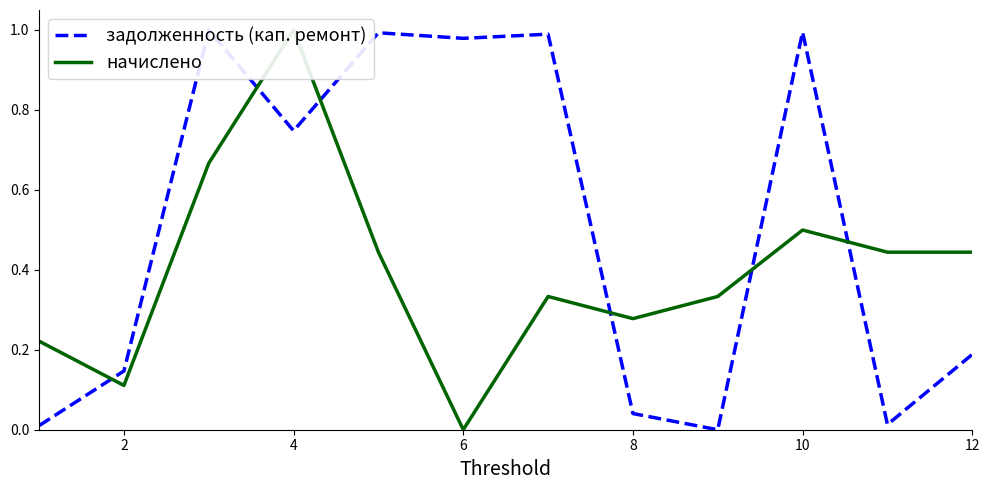

In начислено, how many points are higher than both neighbors (excluding endpoints)?

3